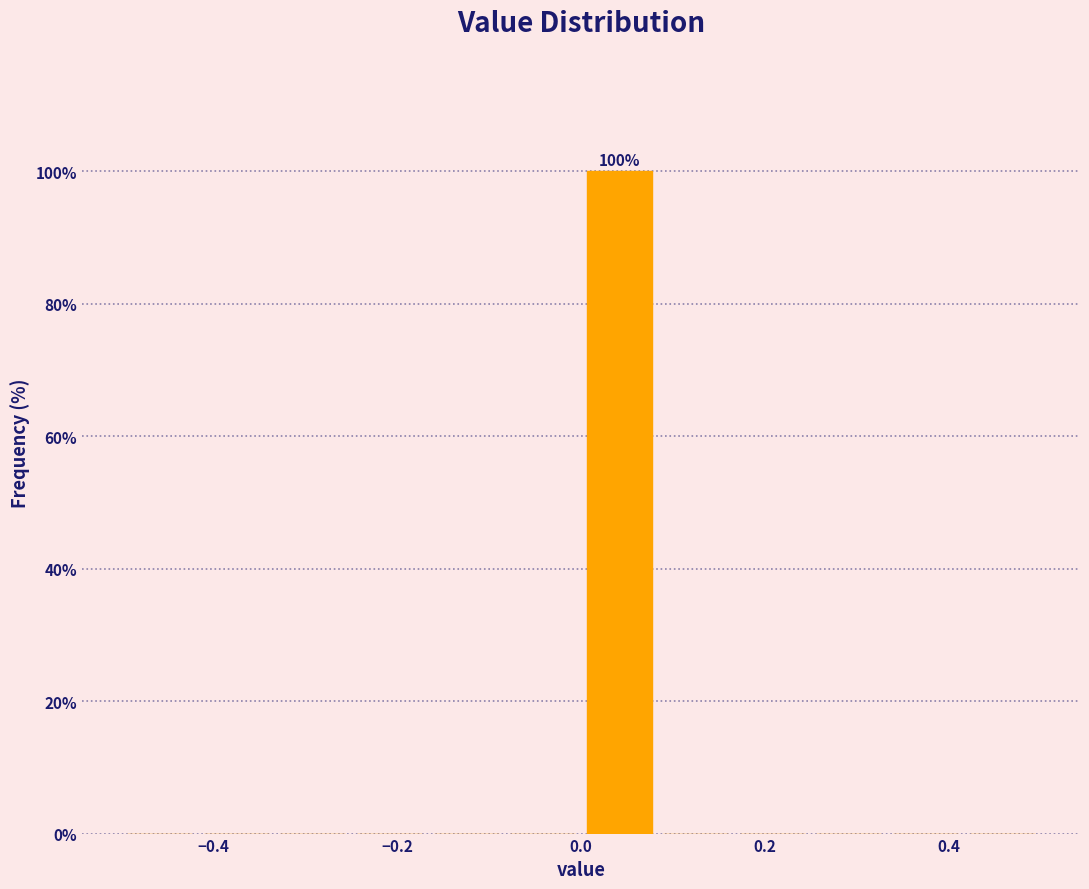

Over which range of the x-axis is the bar tallest?

0.00 to 0.08